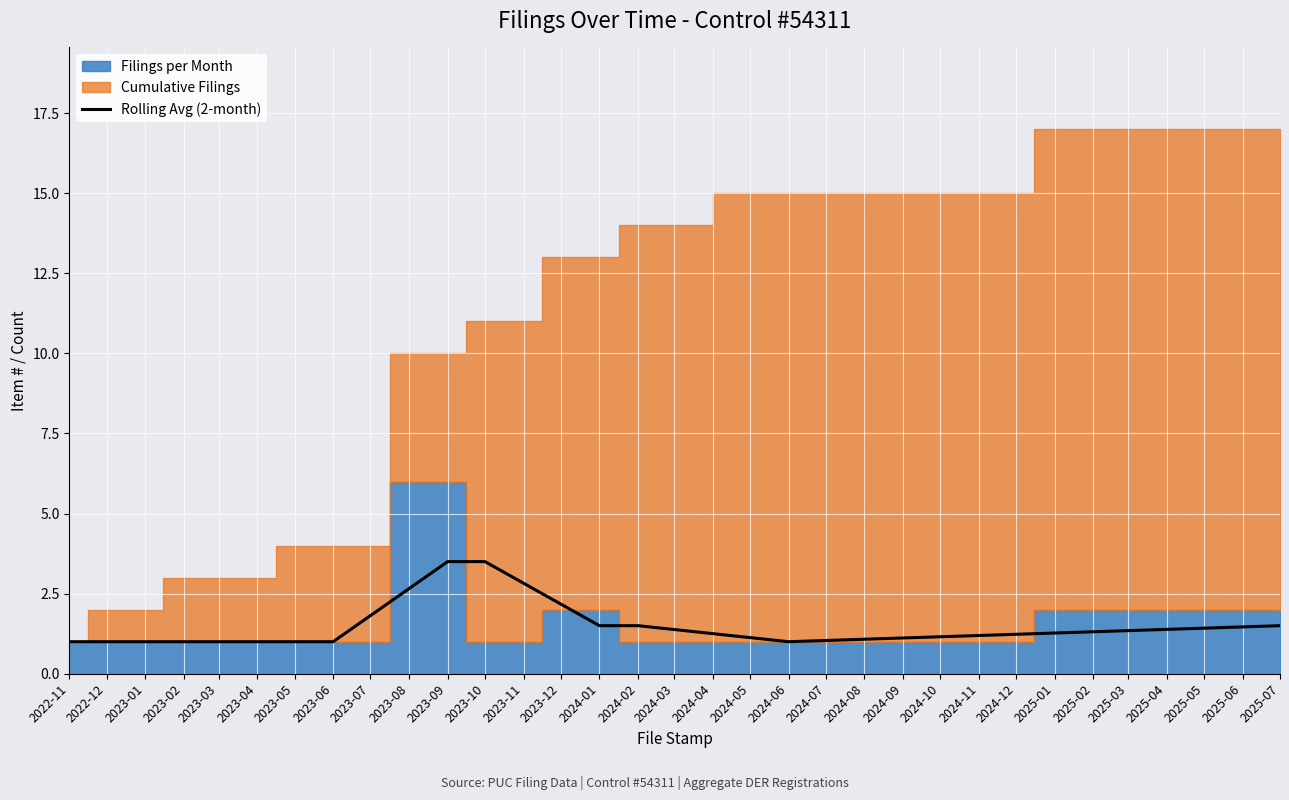

The Rolling Avg (2-month) series shows 1.5 at 2024-01. True or false?

True